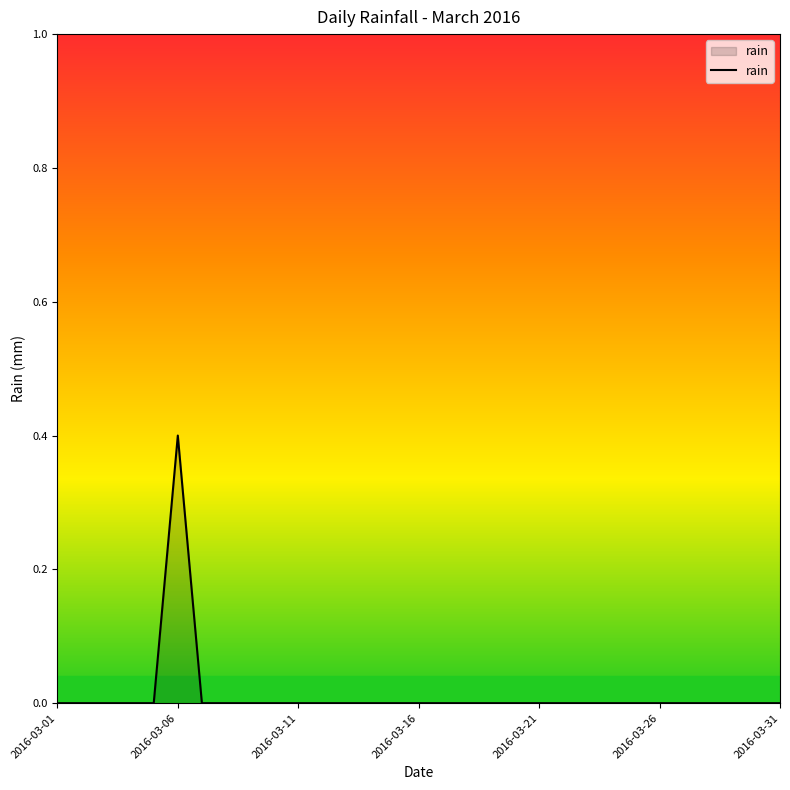

What is the maximum value shown in the chart?

0.4